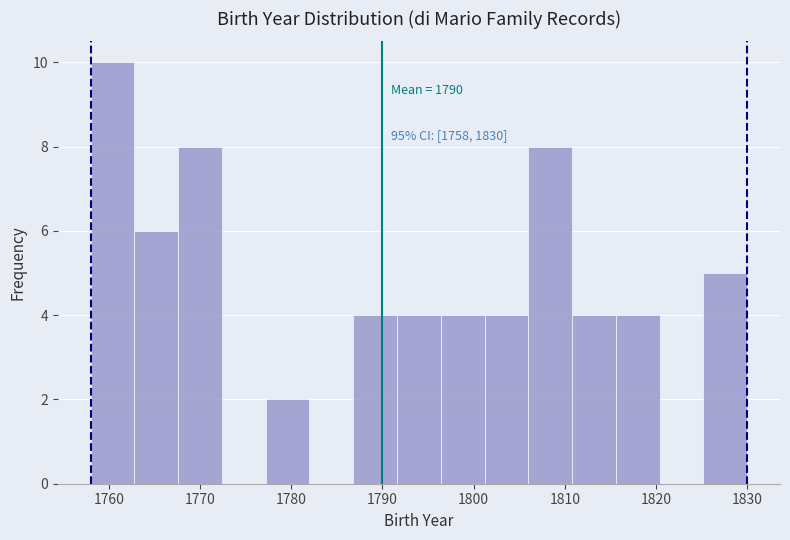

Which range on the x-axis has the tallest bar?

1758.0 to 1762.8